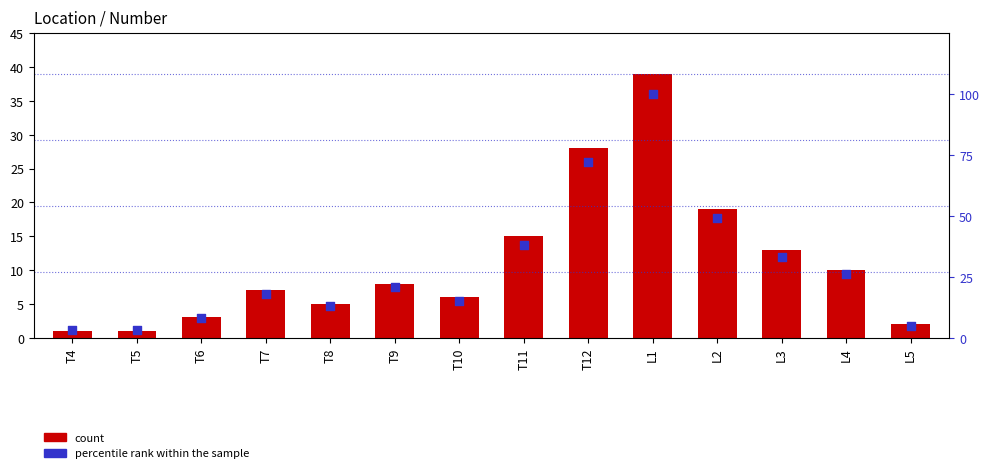

At which category is the sum across all series the highest?

L1